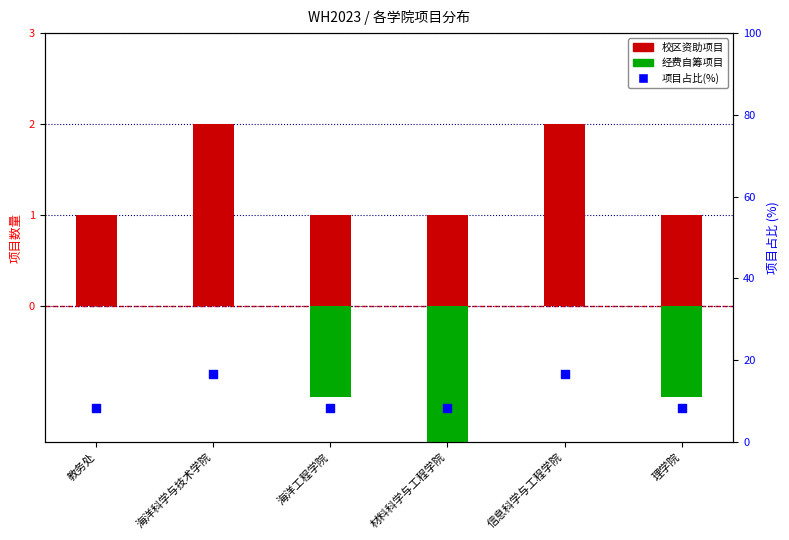

Which series reaches the minimum Y coordinate?

经费自筹项目